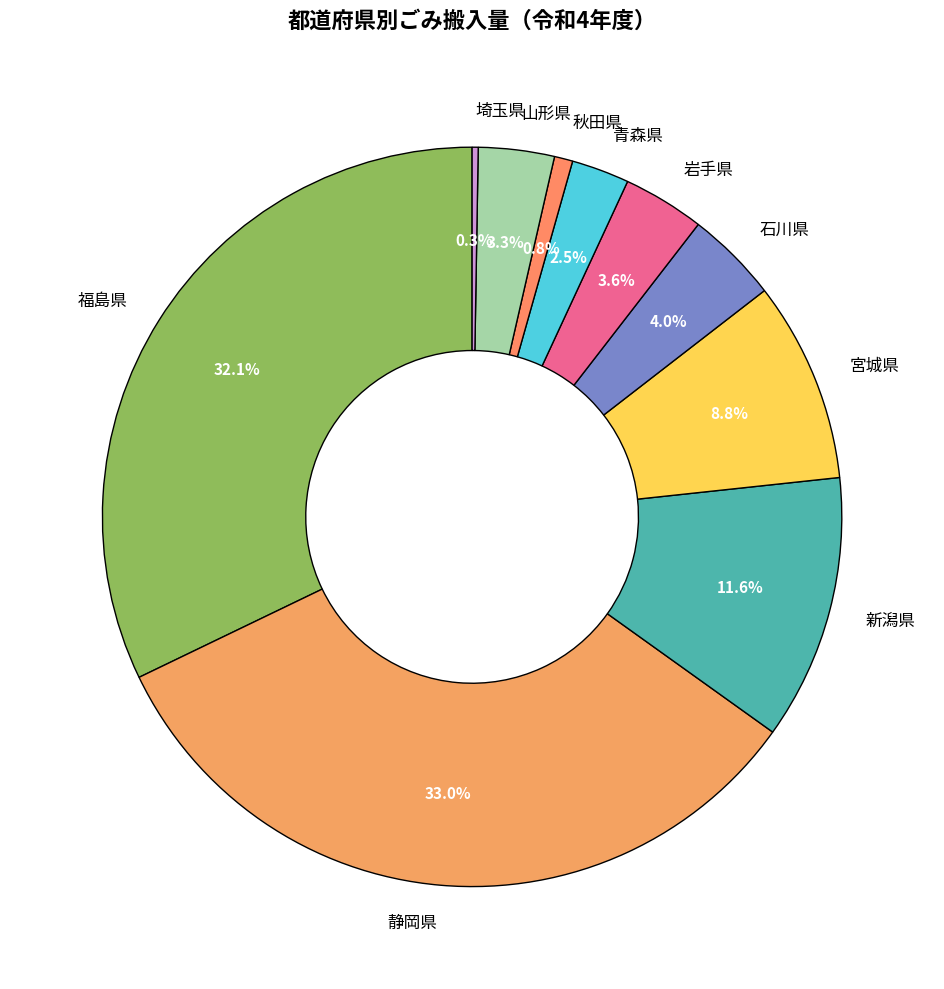

To the nearest percent, what is the difference between the largest and smallest slice percentages?

33%